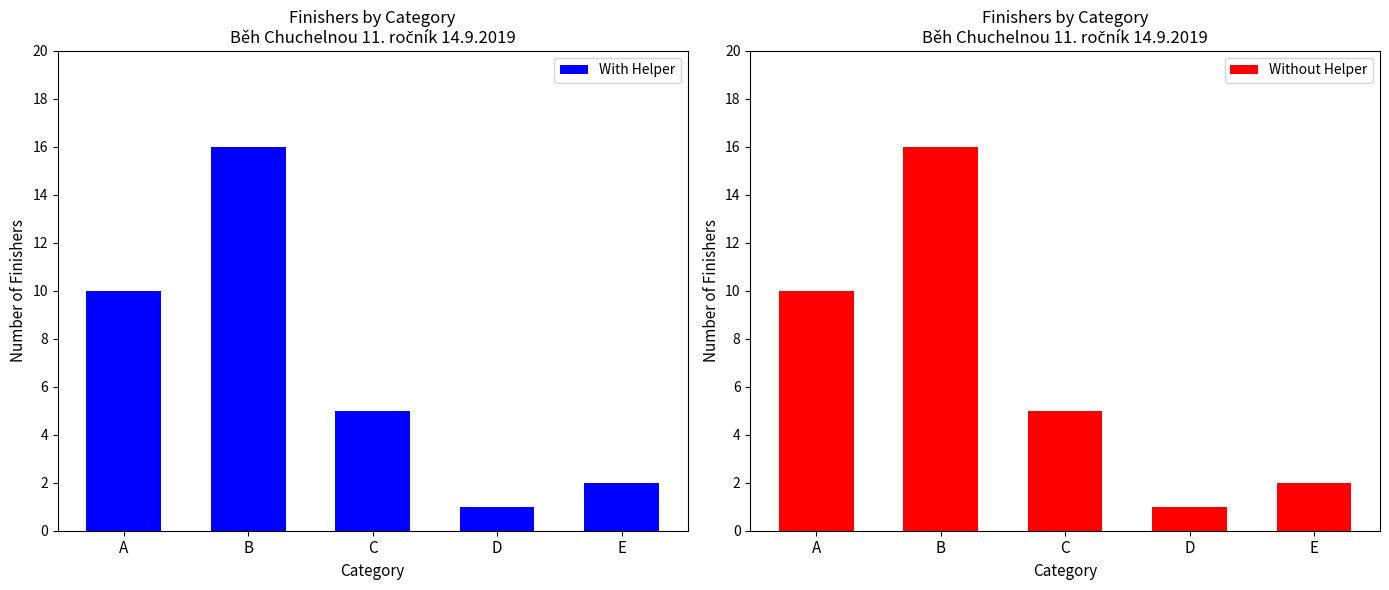

What are all the series names shown in the legend?

With Helper, Without Helper